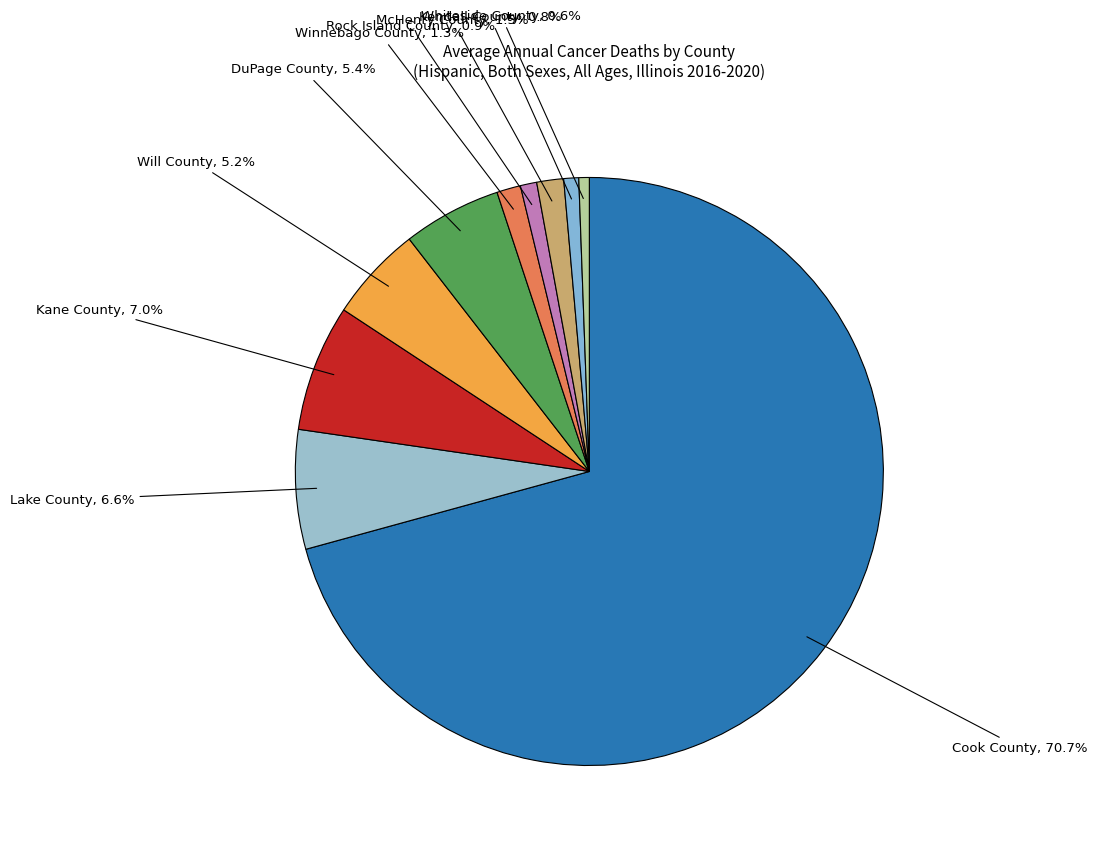

How many segments does this pie chart have?

10